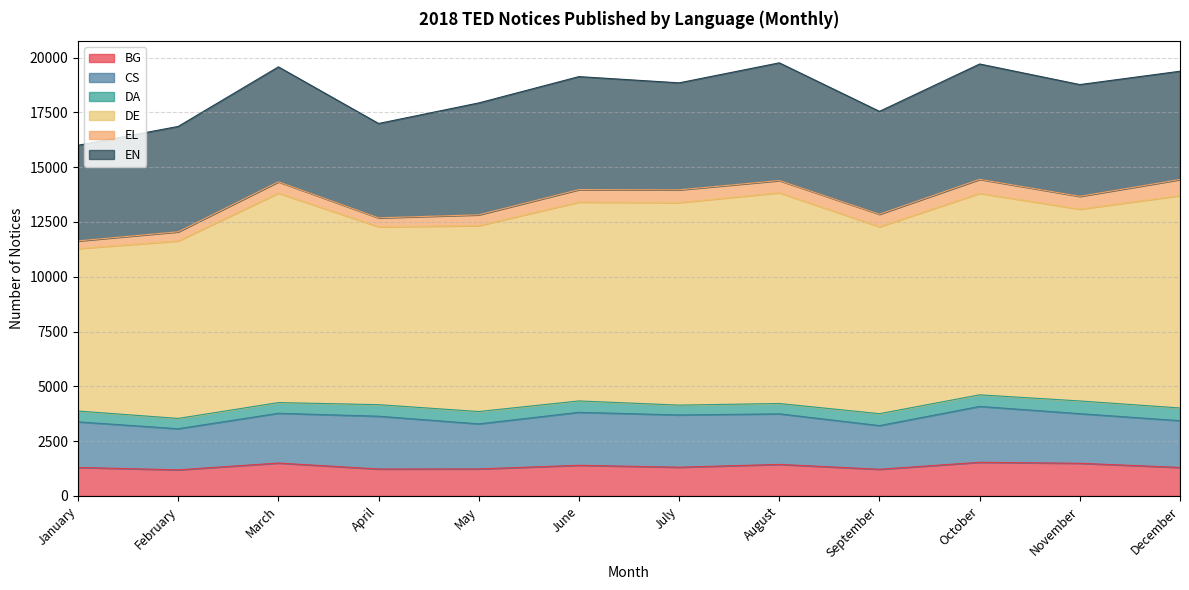

At which category is the sum across all series the highest?

August